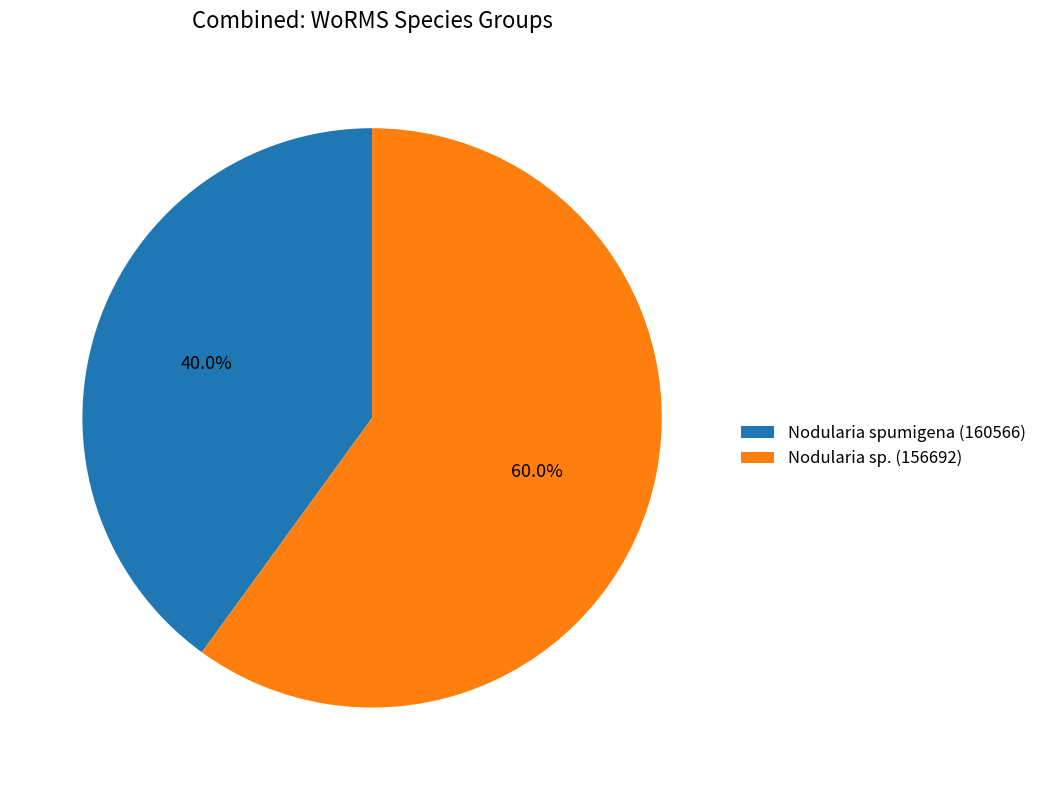

What is the smallest slice in the pie chart?

Nodularia spumigena (160566)